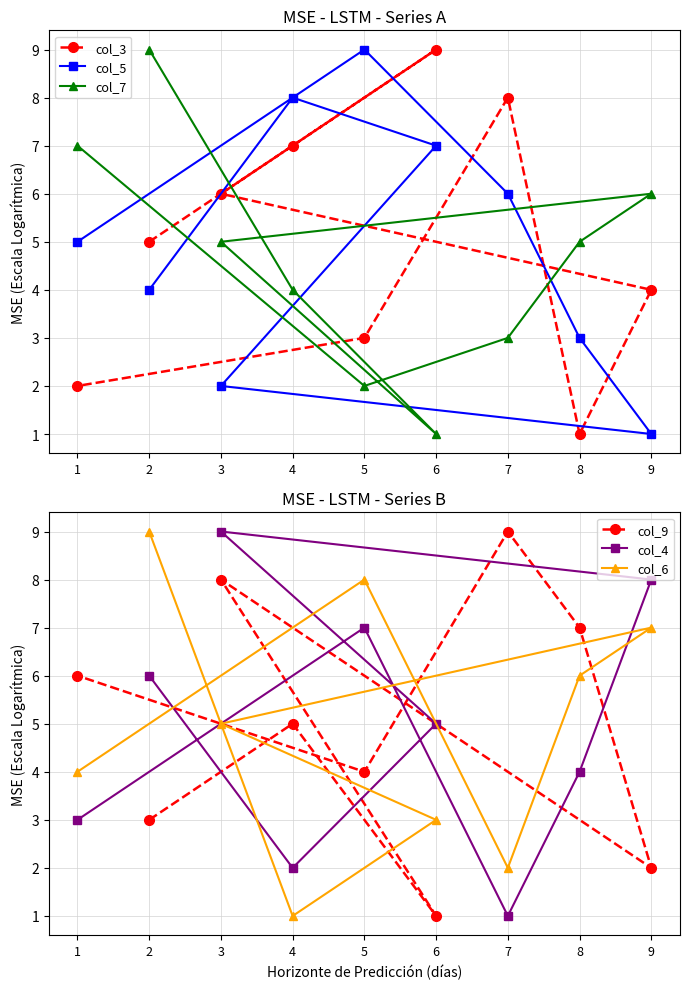

At which category does the chart reach its peak across all series?

6